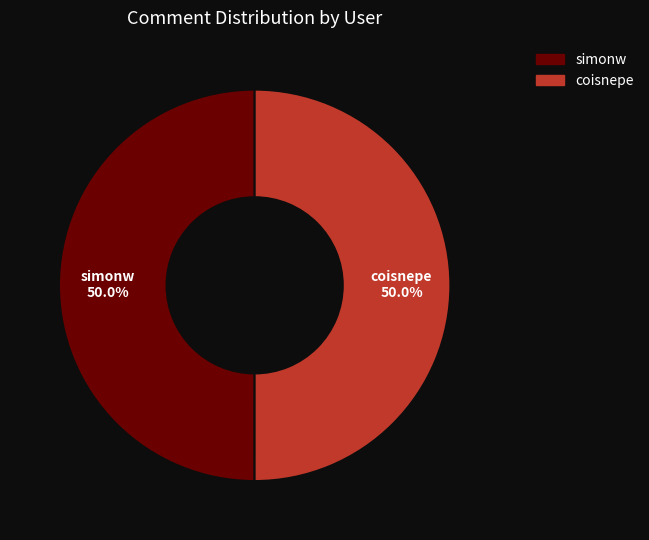

What portion of the pie excludes coisnepe?

50.0%